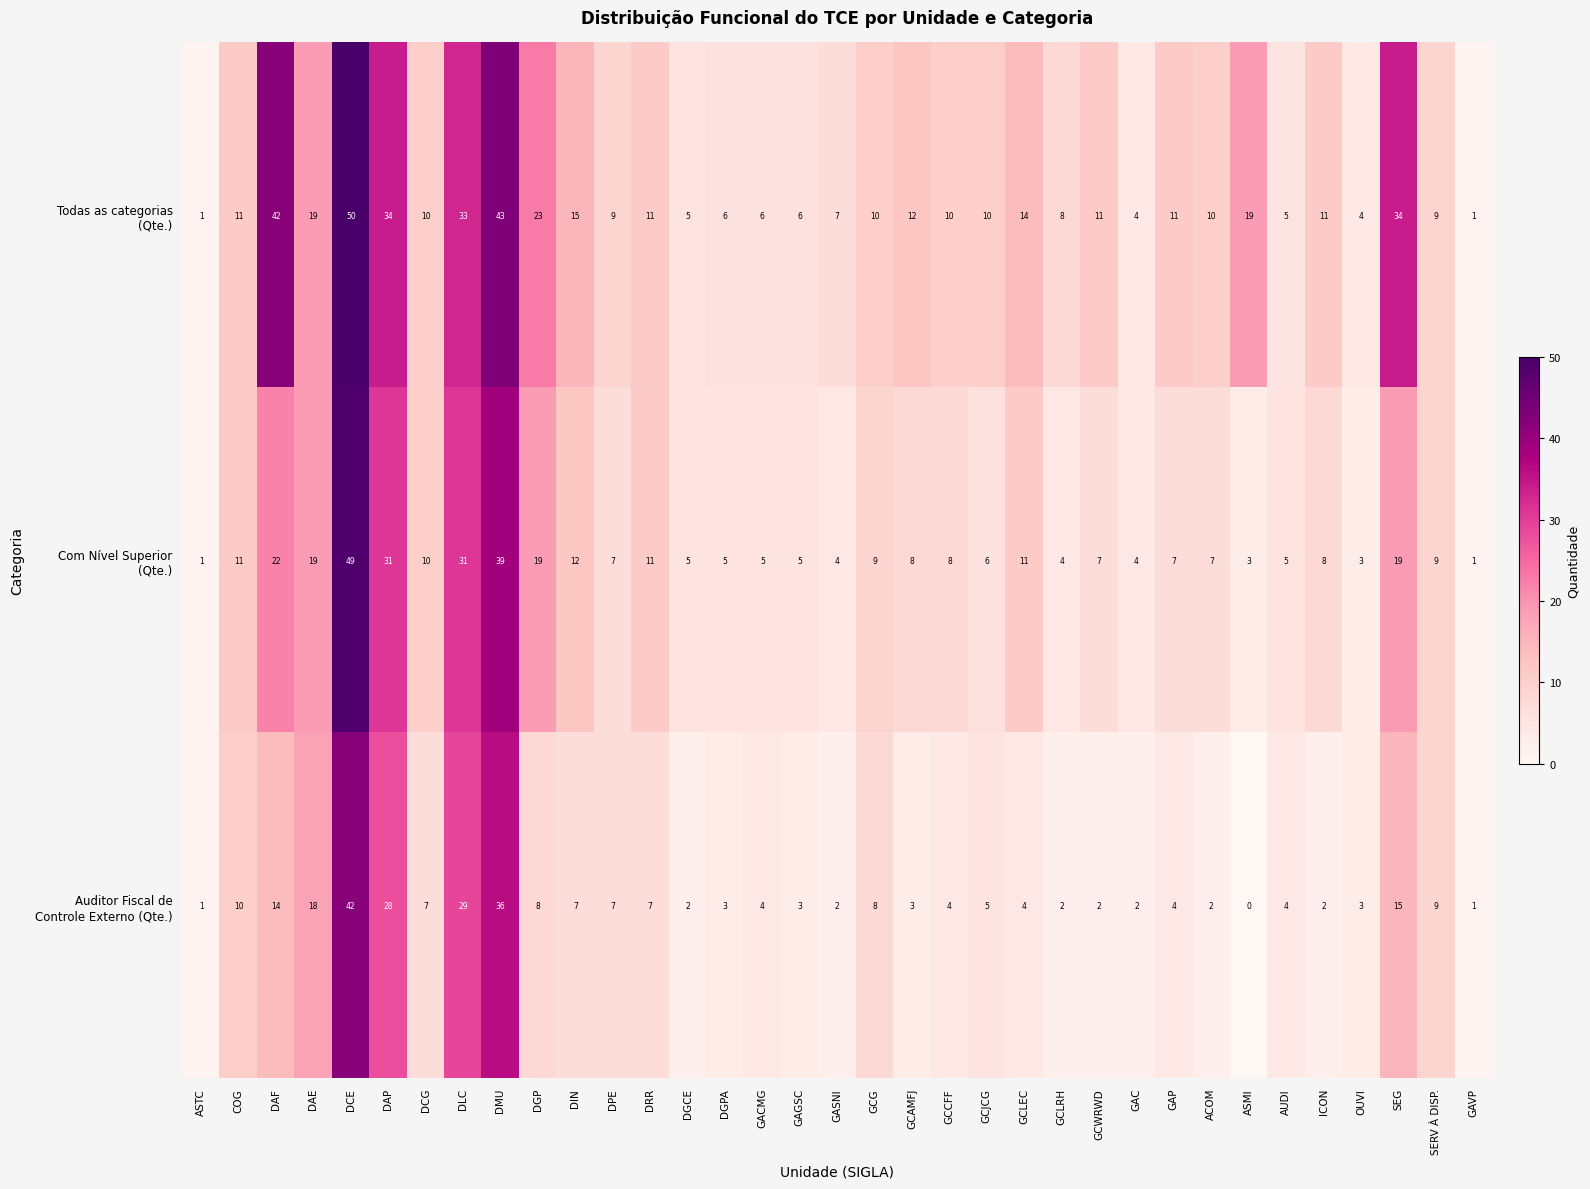

At how many categories does at least one series exceed 35?

3